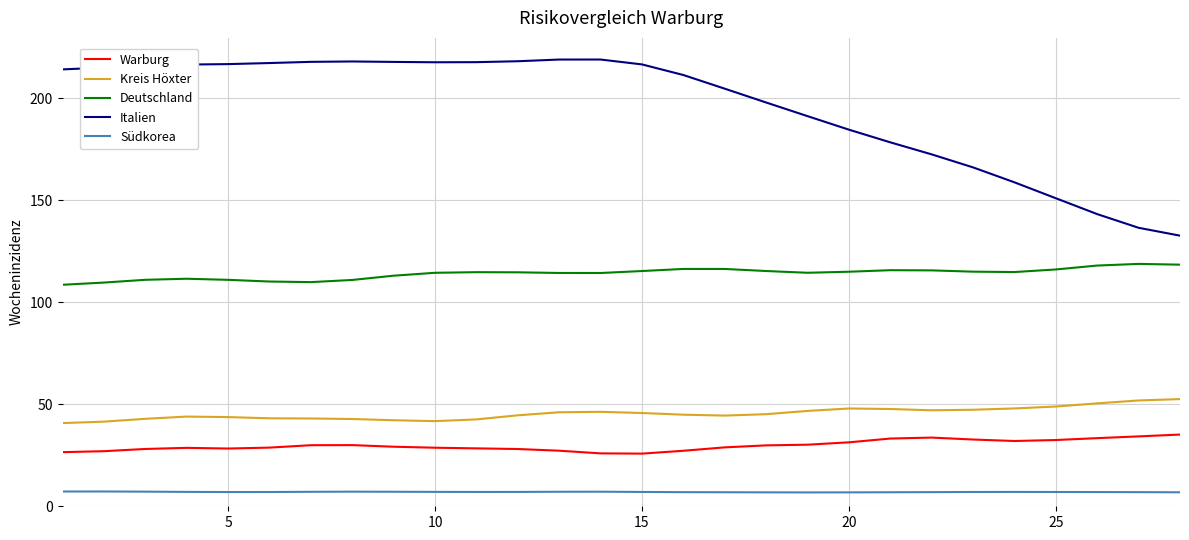

What is the greatest value displayed?

219.0